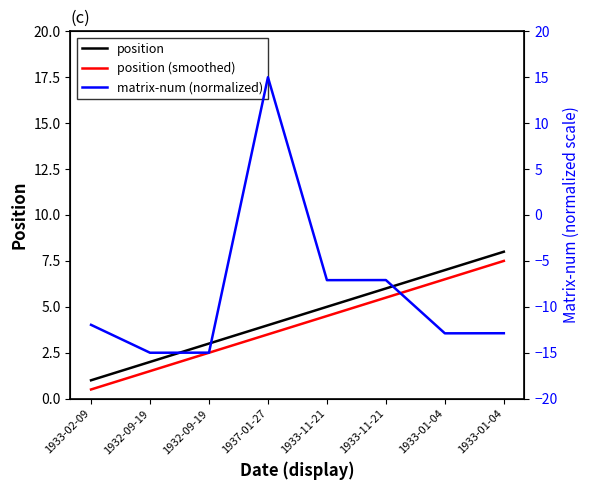

Which series has the widest spread of values?

matrix-num (normalized)